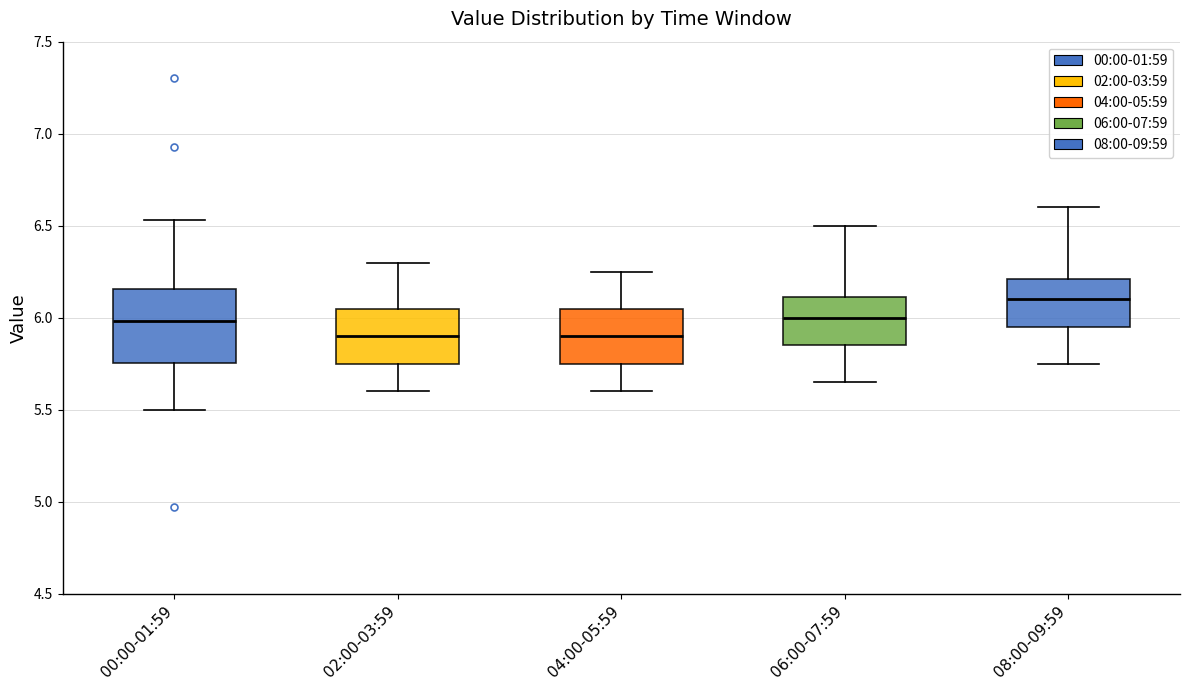

Which box's median line is the highest?

08:00-09:59